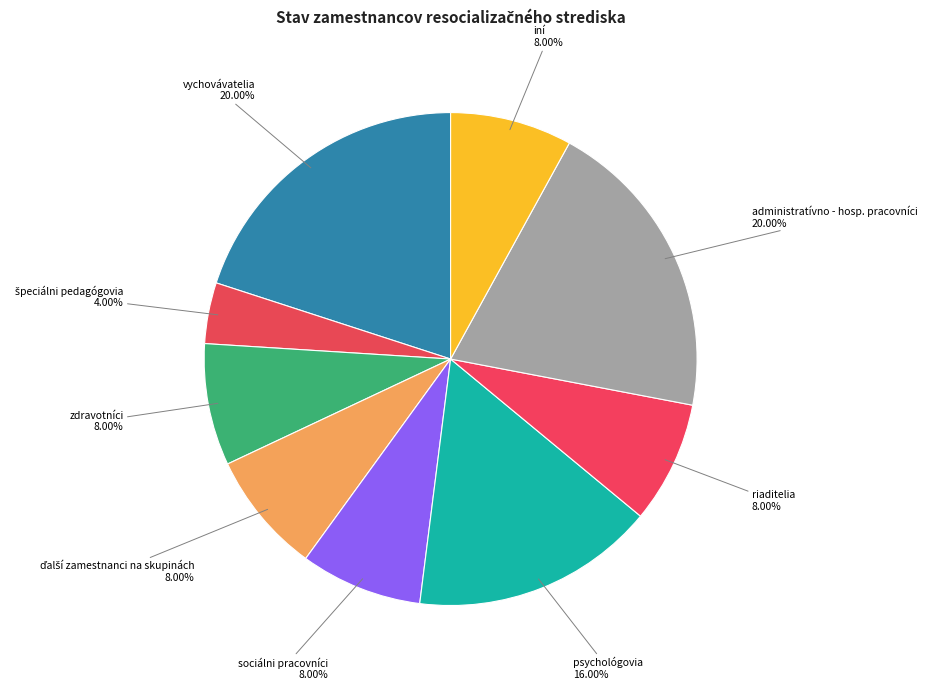

To the nearest percent, what is the difference between the largest and smallest slice percentages?

16%